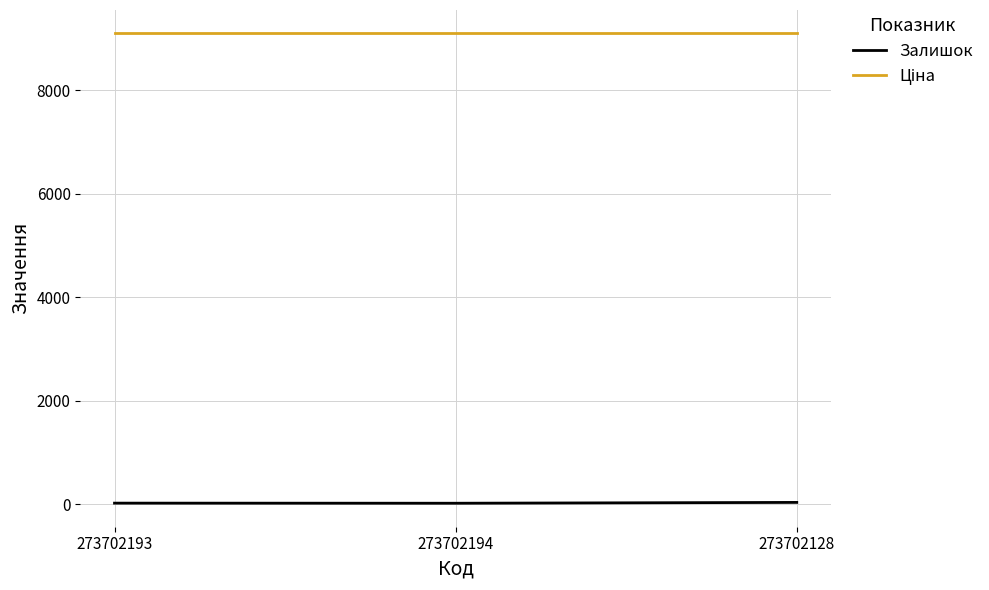

What is the sum of all Залишок values?

72.0